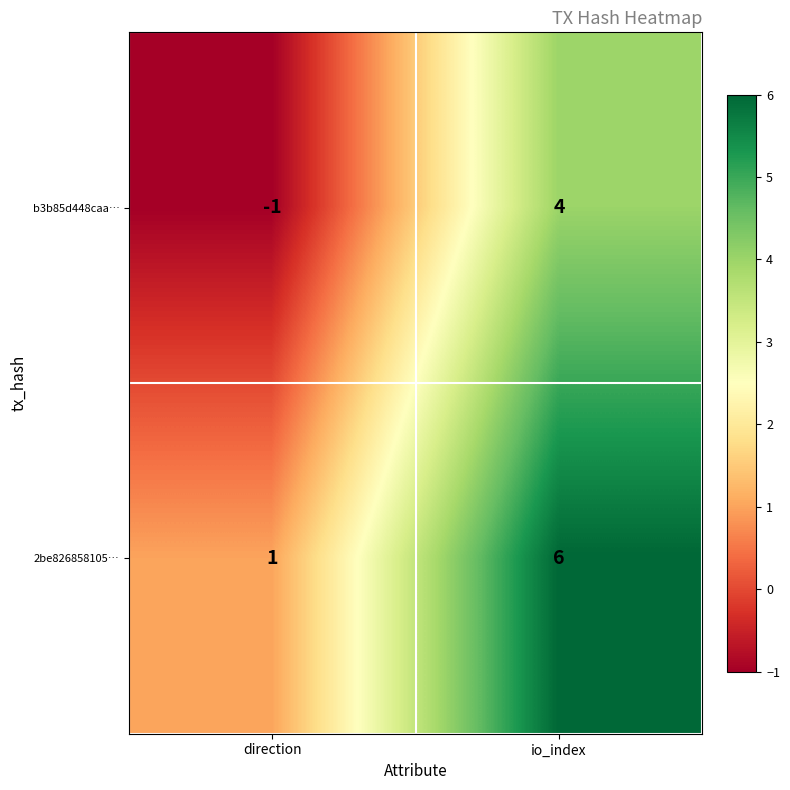

True or false: 2be826858105… has a value of 1 at direction.

True